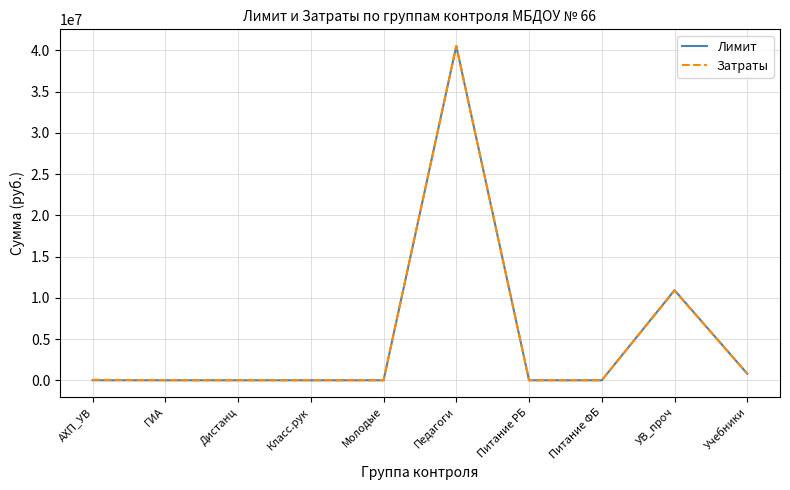

What is the difference between the Затраты values at Питание РБ and УВ_проч?

10863400